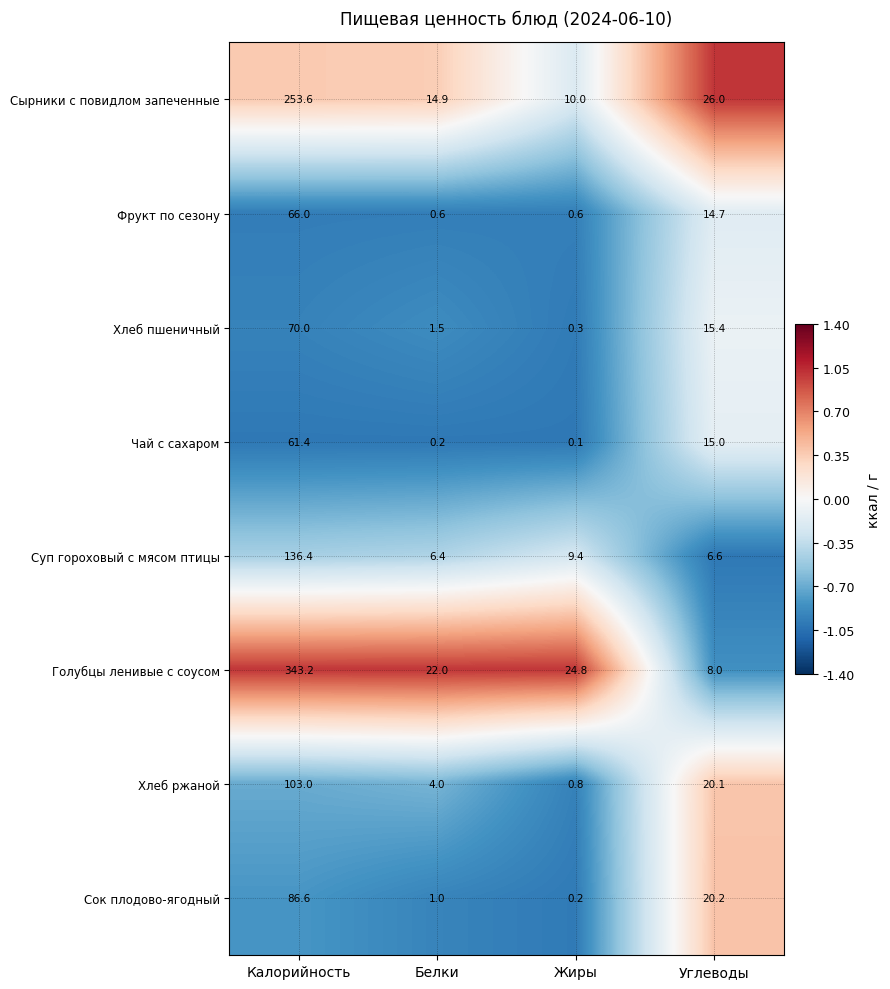

Rank the series at Углеводы from lowest to highest value.

Суп гороховый с мясом птицы, Голубцы ленивые с соусом, Фрукт по сезону, Чай с сахаром, Хлеб пшеничный, Хлеб ржаной, Сок плодово-ягодный, Сырники с повидлом запеченные